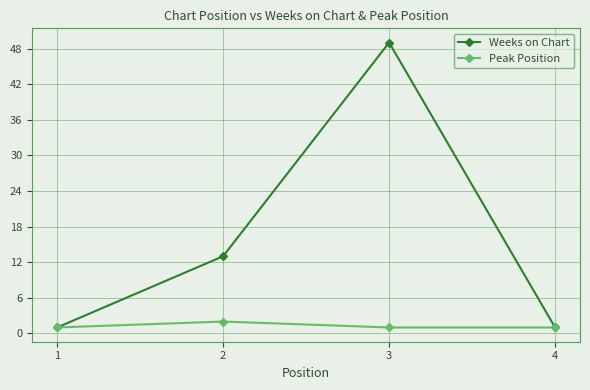

At 3, list the series in order from largest to smallest.

Weeks on Chart, Peak Position